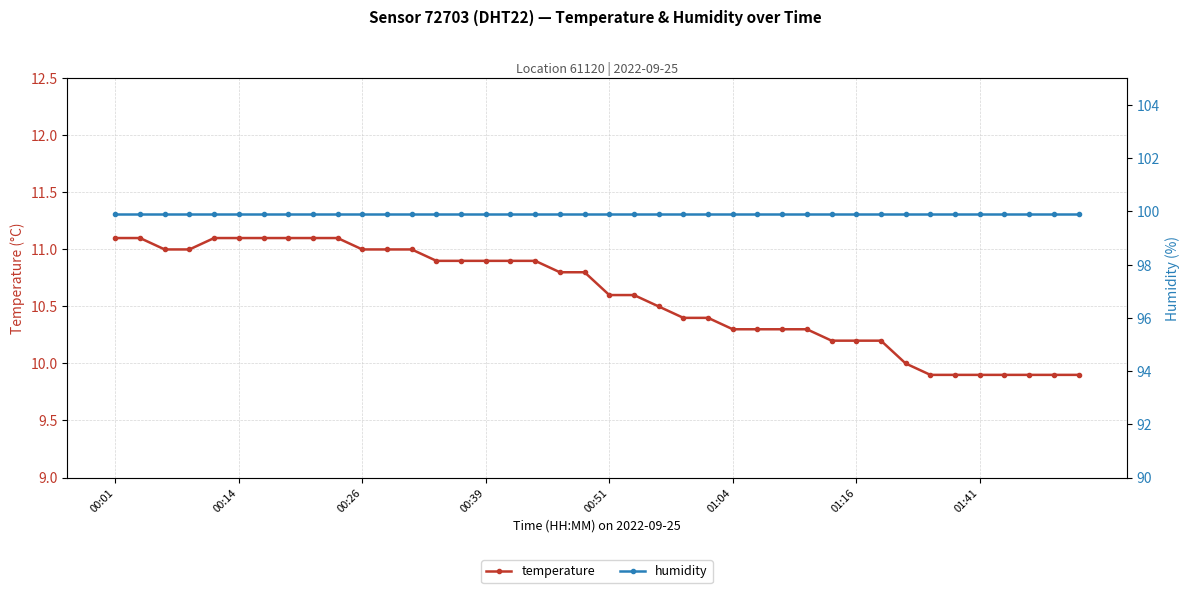

What position from the left is 29?

30